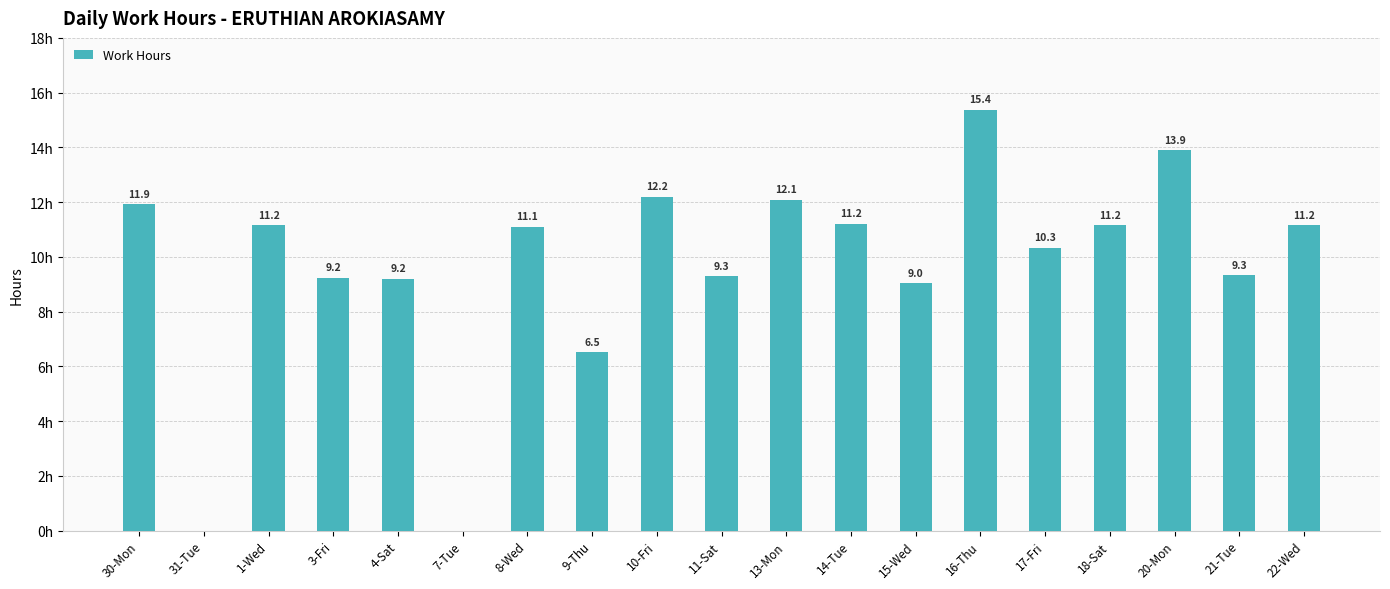

At which label is the value closest to 7?

9-Thu